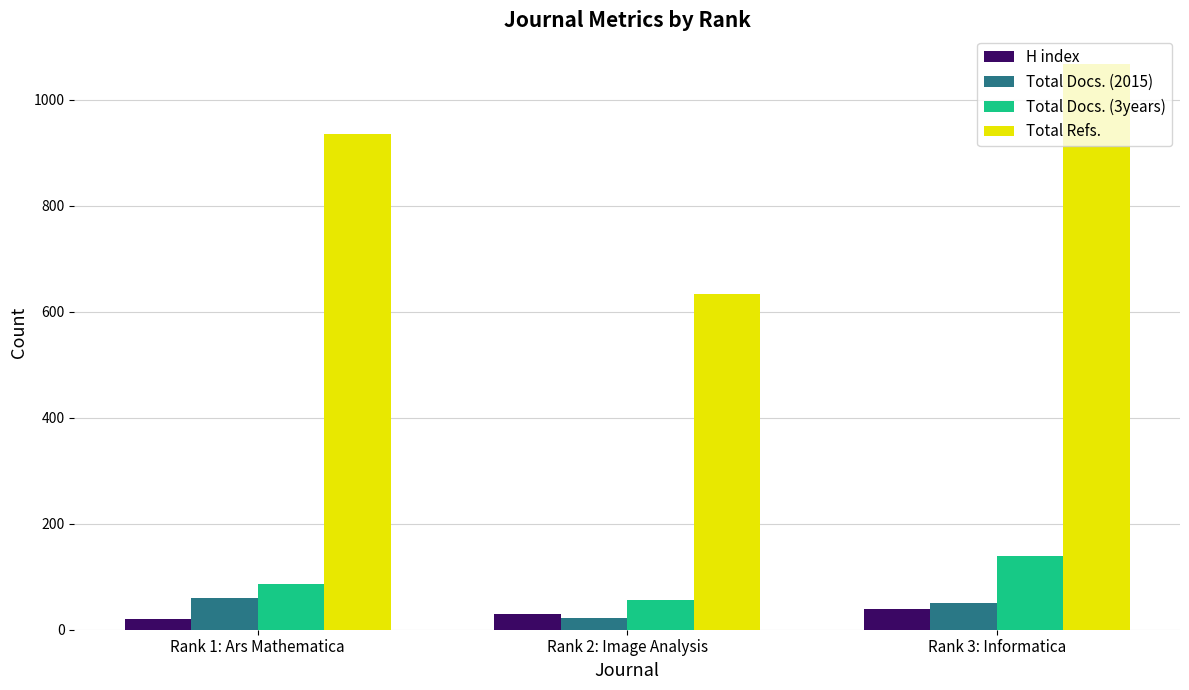

What are all the series names shown in the legend?

H index, Total Docs. (2015), Total Docs. (3years), Total Refs.